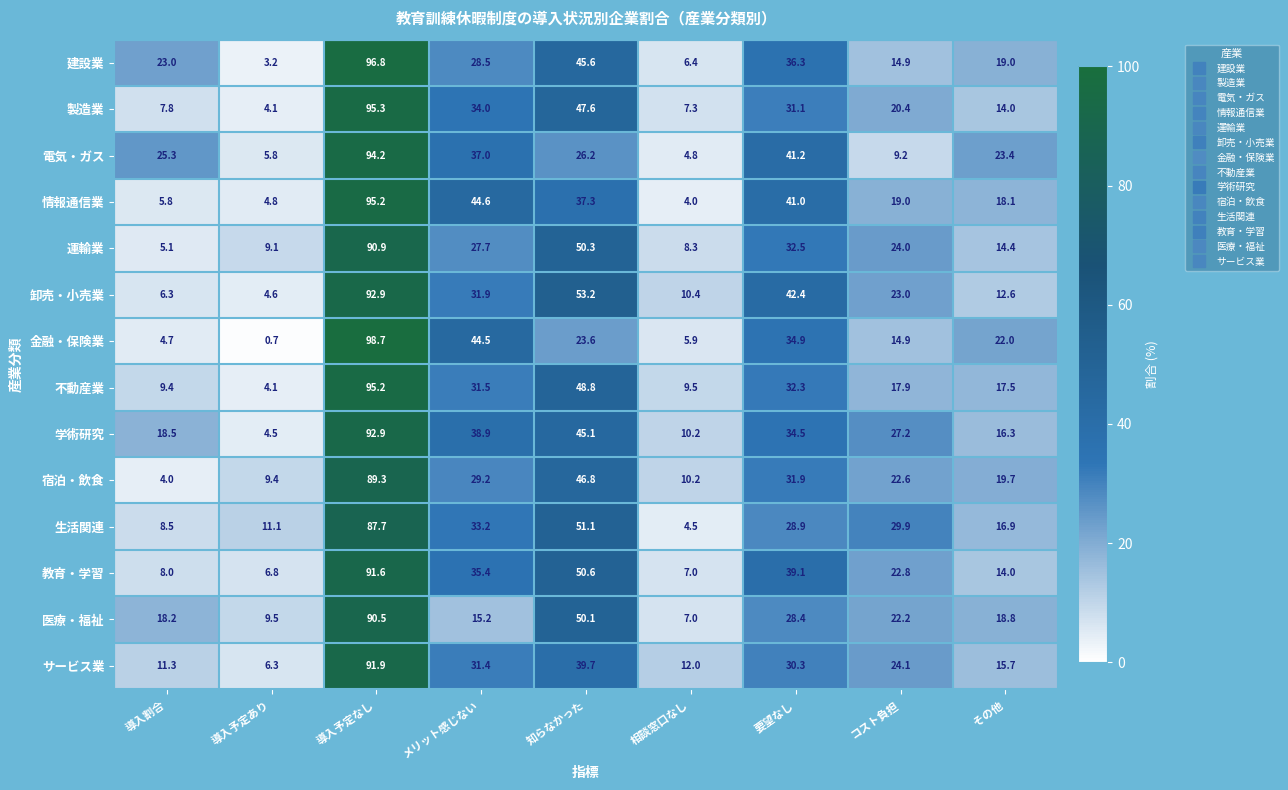

The 卸売・小売業 series shows 92.9 at 導入予定なし. True or false?

True